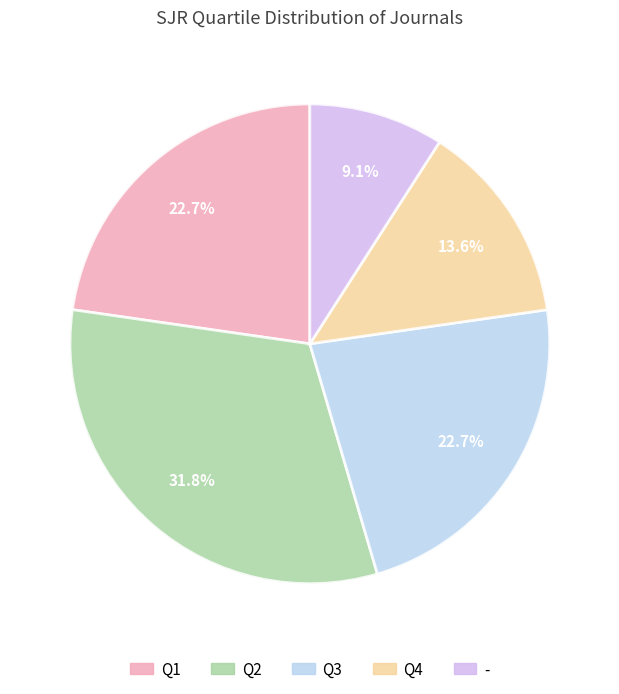

Combined, what portion of the pie is Q4 and Q1?

36.4%